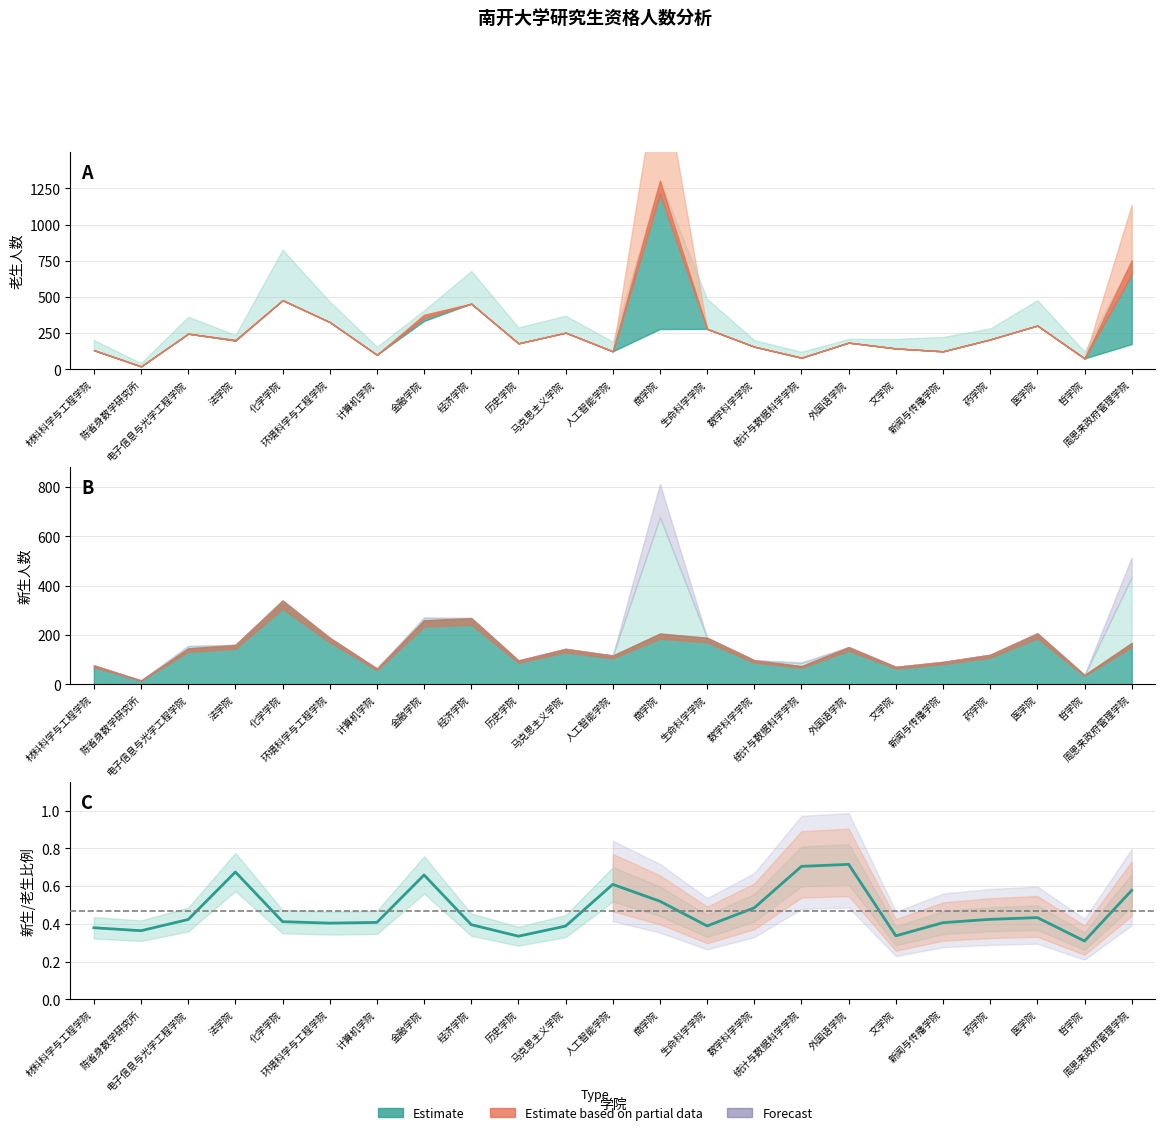

How many points are higher than both their immediate neighbors (excluding endpoints)?

5